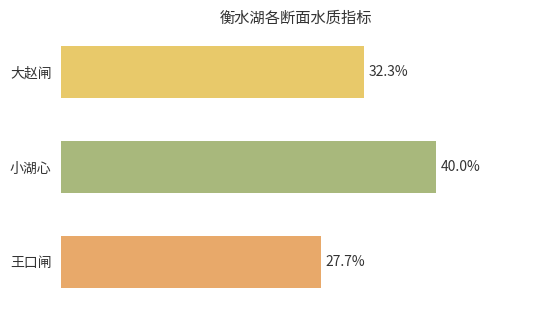

Which has a higher value, 王口闸 or 小湖心?

小湖心